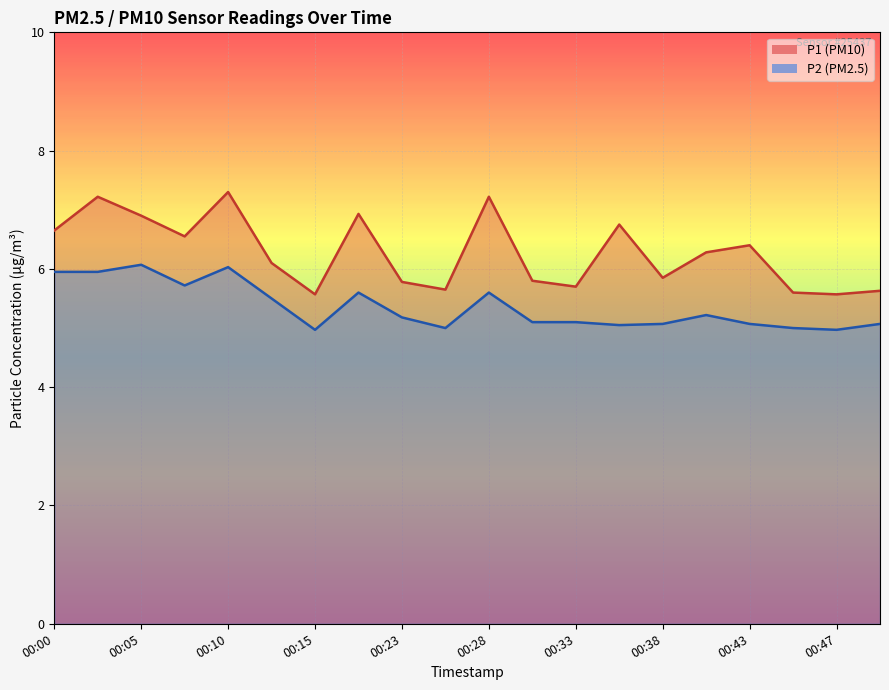

Does the chart display data point markers on the line(s)?

No